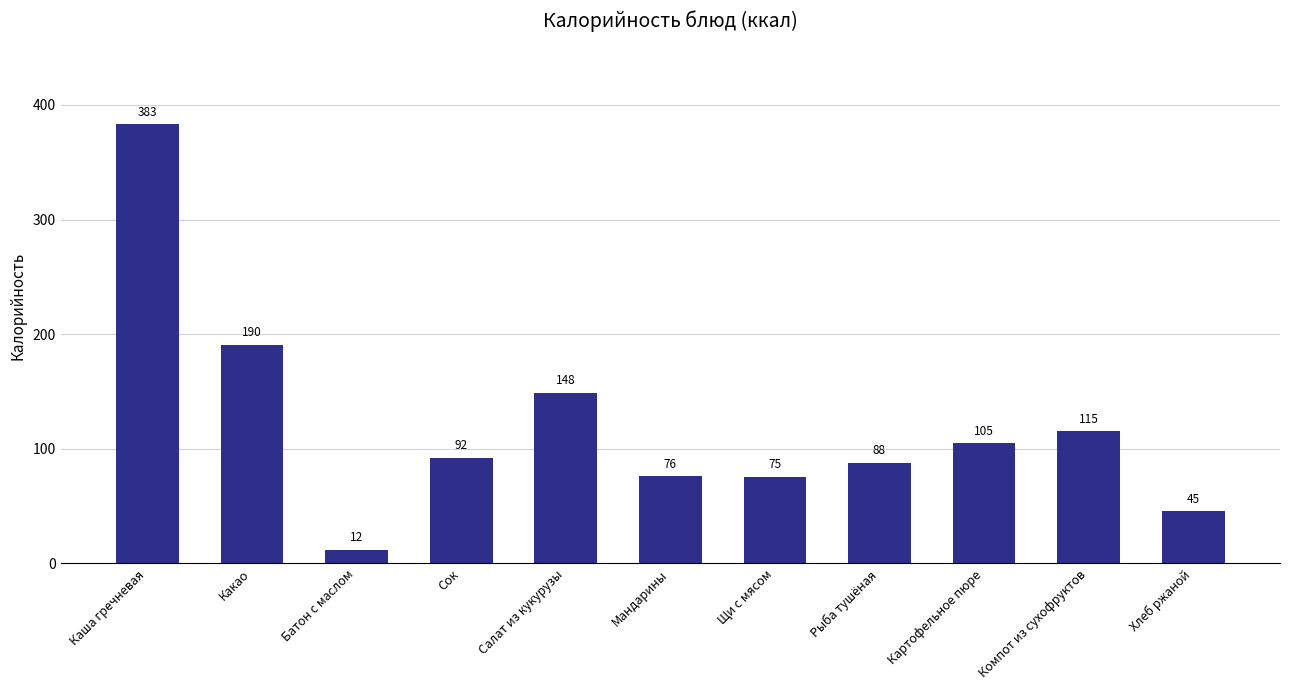

How many values are below 92?

5